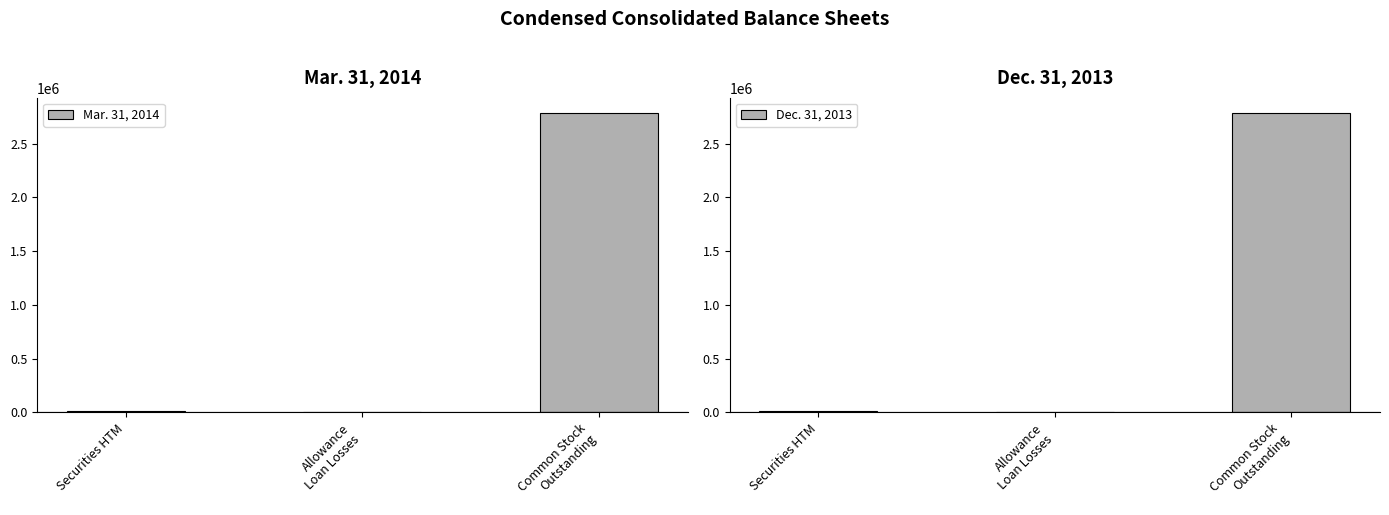

Between Allowance
Loan Losses and Common Stock
Outstanding, which series saw the biggest shift?

Dec. 31, 2013